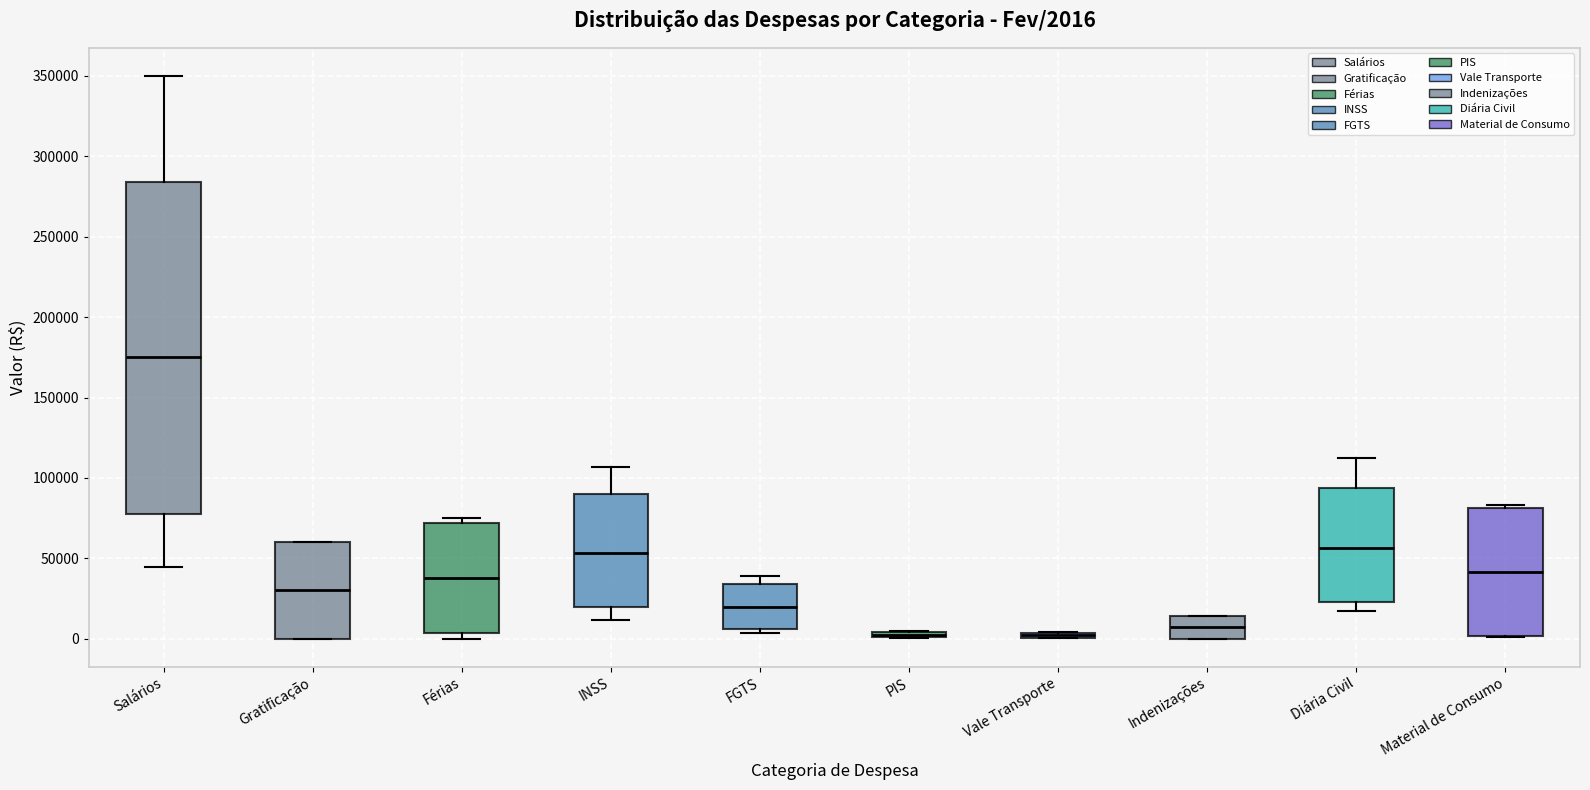

Comparing the boxes themselves (not the whiskers), which one is the tallest?

Salários